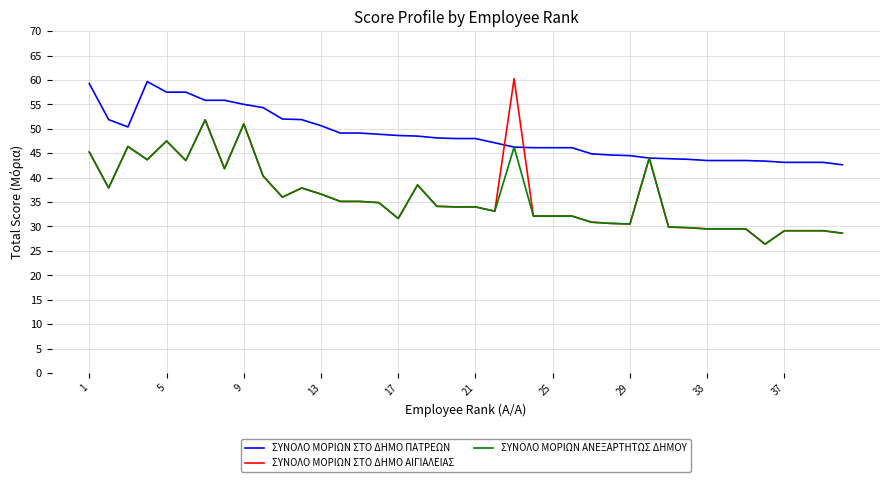

How many lines are shown in the chart?

3